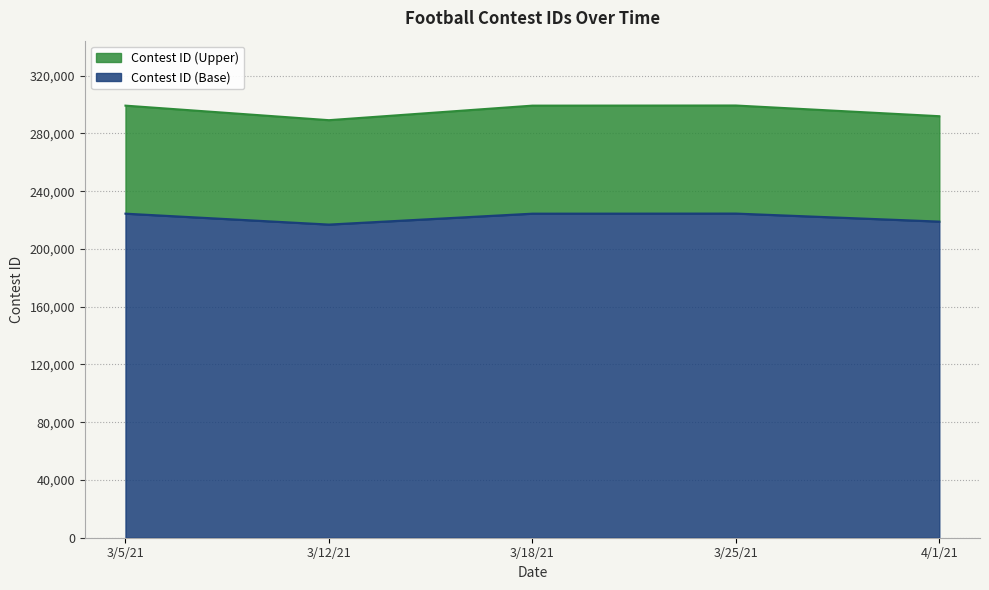

What is the highest value of the Contest ID (Base) series?

224544.0